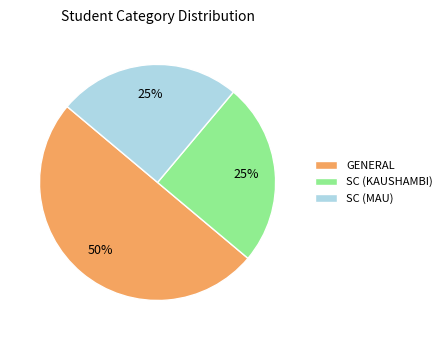

Is it true that SC (KAUSHAMBI) is 25% of the pie?

True